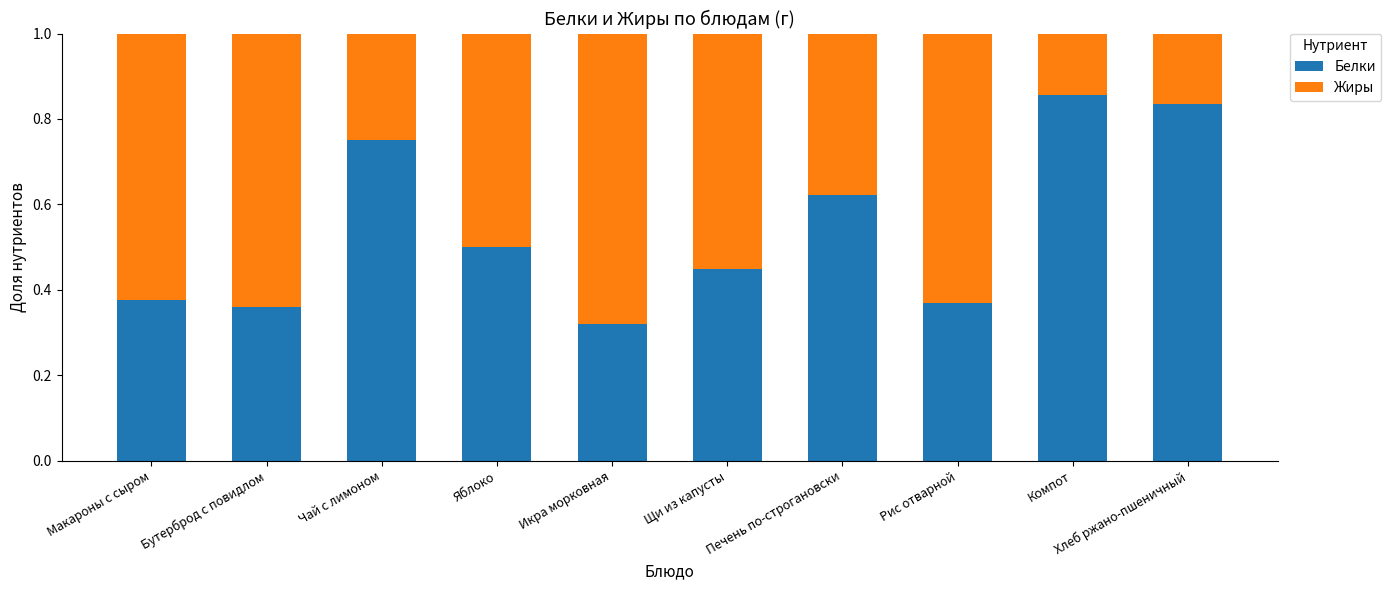

At which label is Белки closest to 0?

Икра морковная